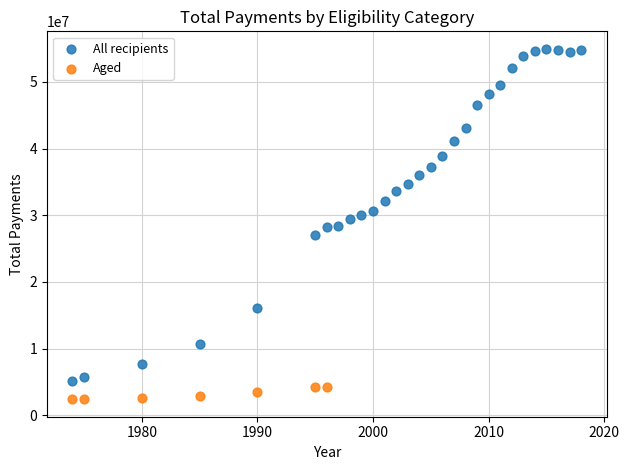

Which series reaches the maximum Y coordinate?

All recipients